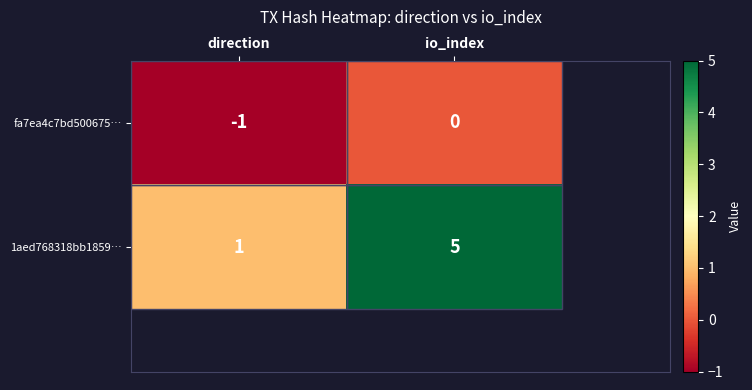

List the series in order of their peak value, highest first.

1aed768318bb1859…, fa7ea4c7bd500675…